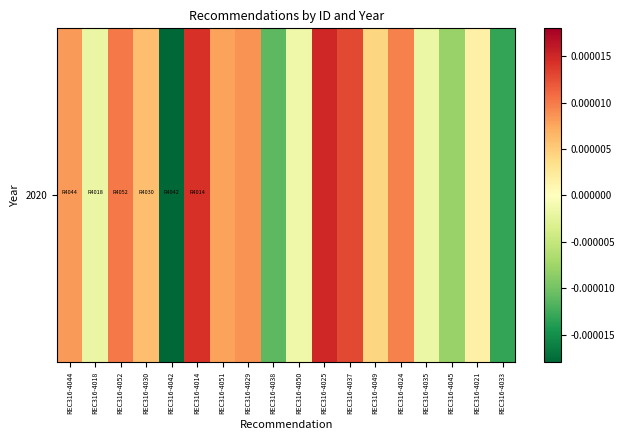

Rank the categories by value from highest to lowest.

REC316-4025, REC316-4014, REC316-4037, REC316-4052, REC316-4024, REC316-4029, REC316-4044, REC316-4051, REC316-4030, REC316-4049, REC316-4021, REC316-4050, REC316-4035, REC316-4018, REC316-4045, REC316-4038, REC316-4033, REC316-4042